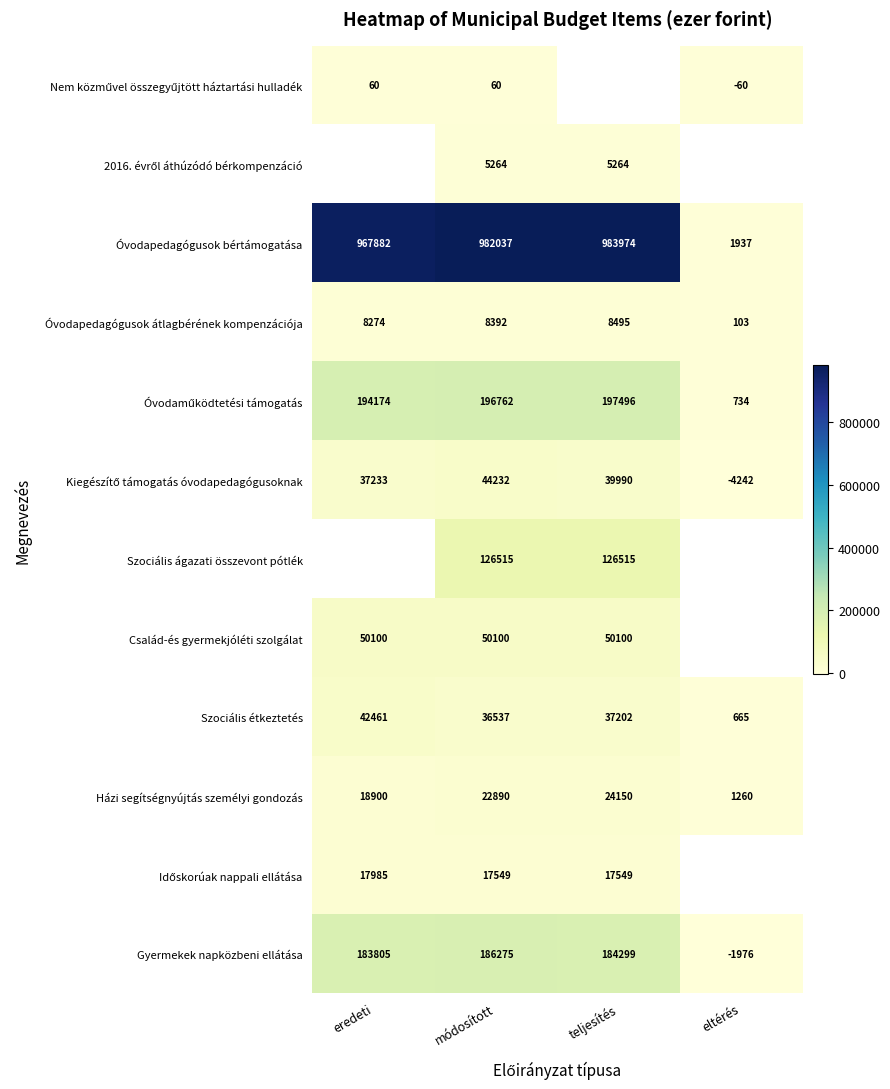

The Szociális étkeztetés series shows 58162 at módosított. True or false?

False